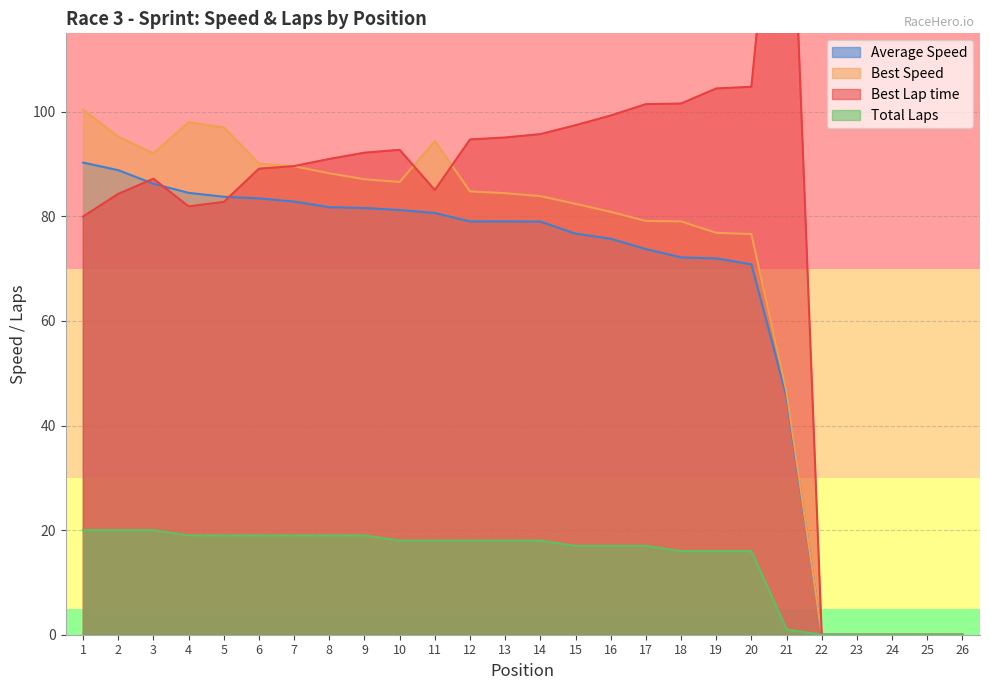

List the labels in order of Best Lap time value, smallest first.

22, 23, 24, 25, 26, 1, 4, 5, 2, 11, 3, 6, 7, 8, 9, 10, 12, 13, 14, 15, 16, 17, 18, 19, 20, 21